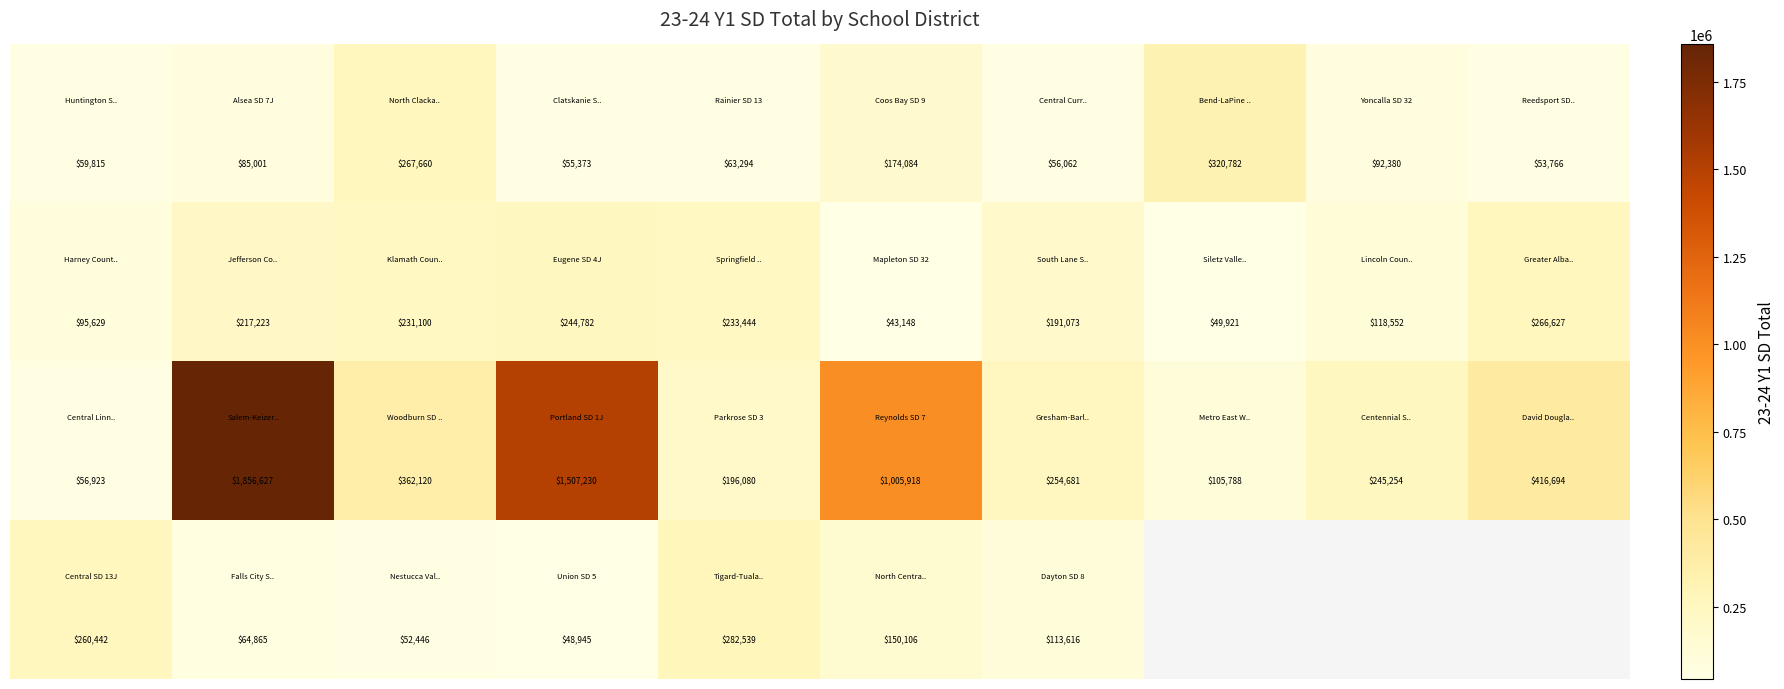

At how many categories does at least one series exceed 1480960?

2